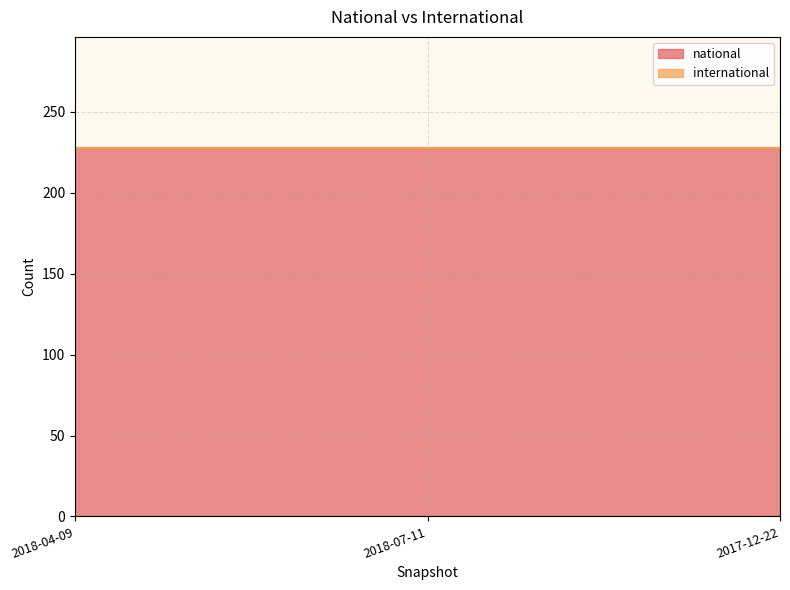

At how many categories does at least one series exceed 118?

3